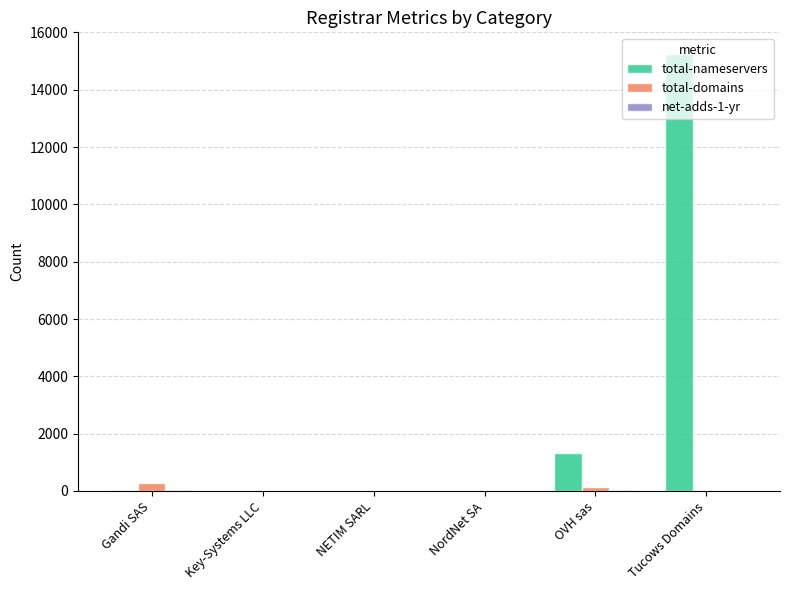

Which series changed the most between NETIM SARL and OVH sas?

total-nameservers